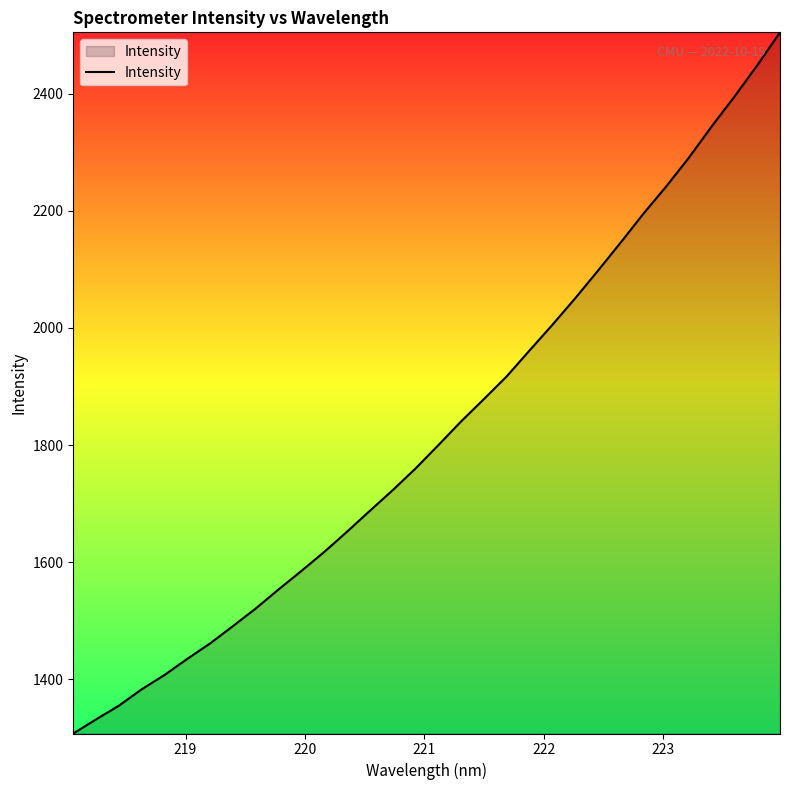

What is the greatest value displayed?

2504.7